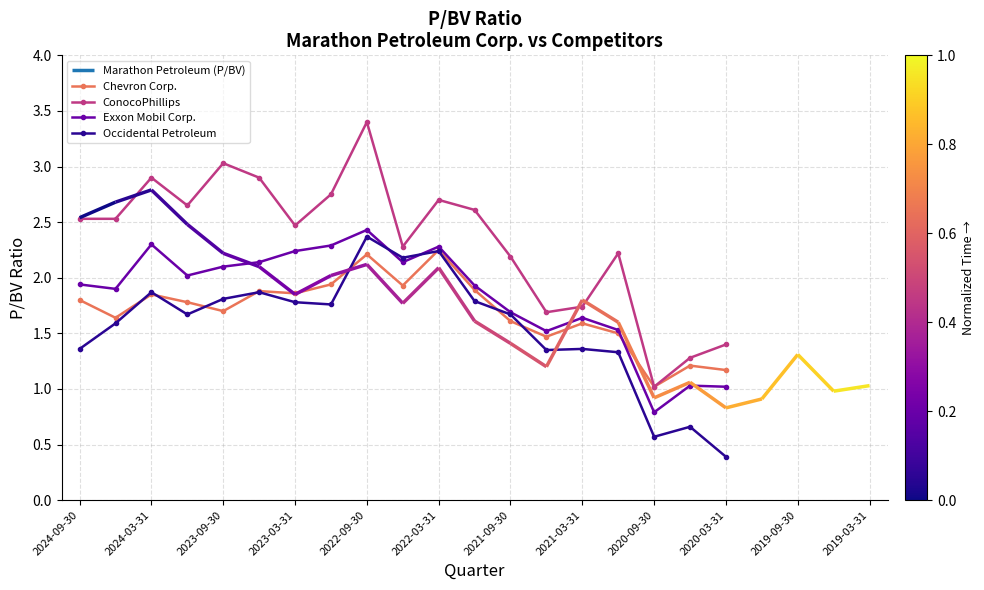

Is this an area chart (filled region under the line)?

No